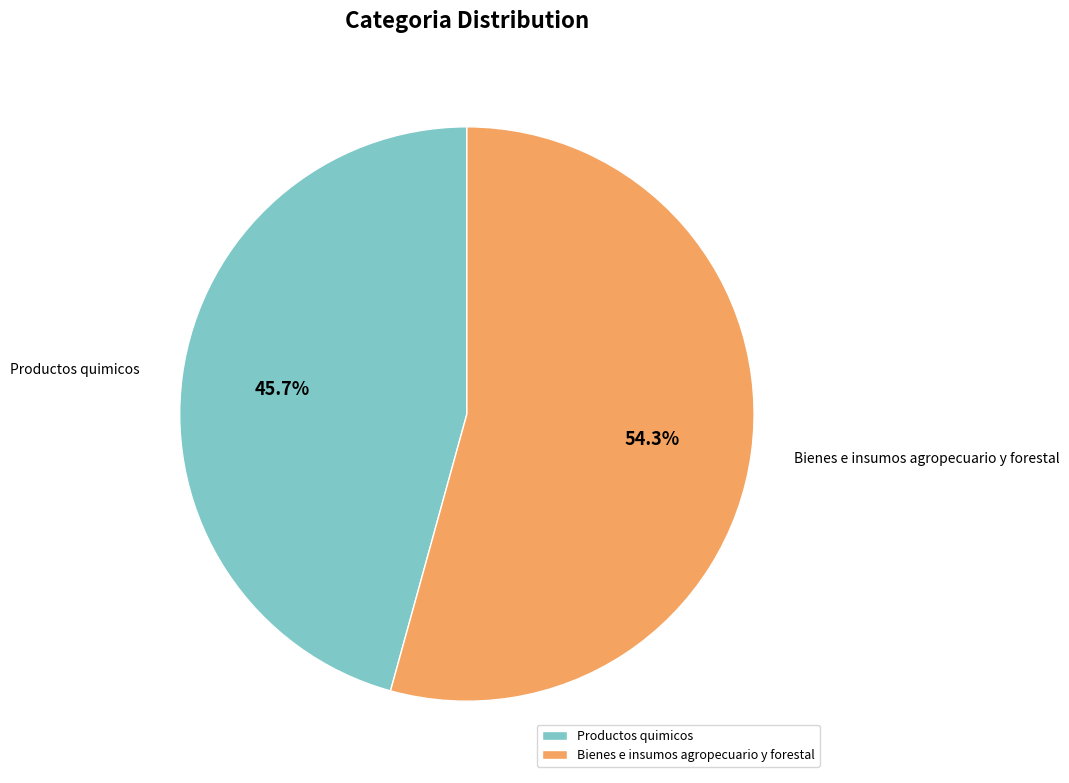

To the nearest percent, what portion does Bienes e insumos agropecuario y forestal represent?

54%